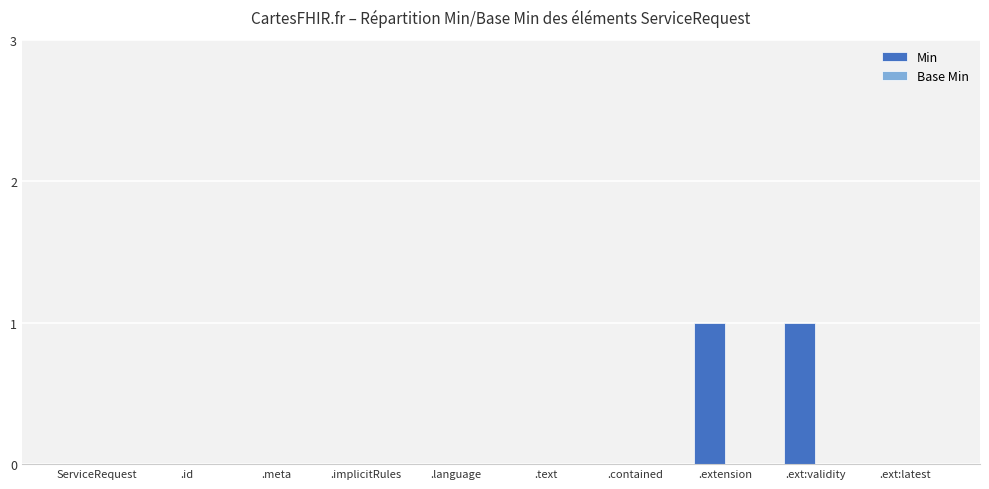

Reading left to right, extract all data points from this chart.

ServiceRequest=0	.id=0	.meta=0	.implicitRules=0	.language=0	.text=0	.contained=0	.extension=1	.ext:validity=1	.ext:latest=0